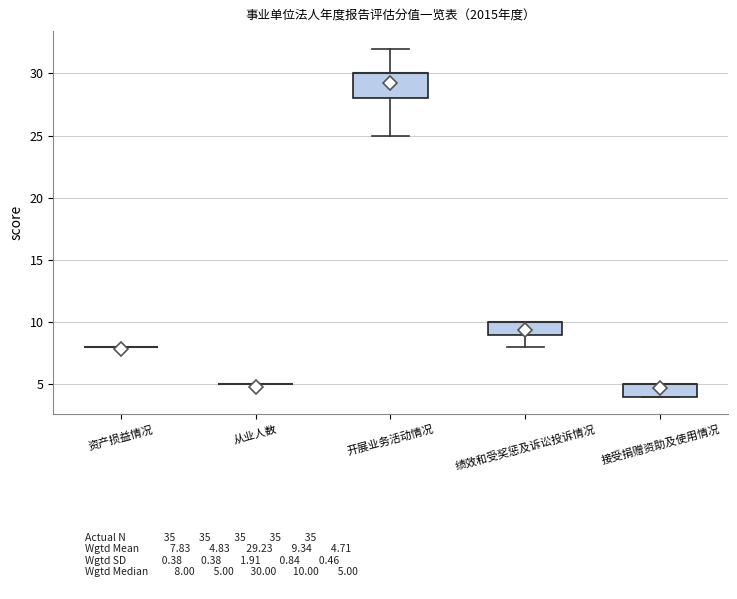

Reading left to right, transcribe this box plot: for each box, give where its median line is, the range the box spans, and where its two whiskers end, as read against the y-axis. The values are not printed on the chart, so give them approximately, as read against the axis.

资产损益情况: box collapsed to a line at 8, whiskers 8 to 8
从业人数: box collapsed to a line at 5, whiskers 5 to 5
开展业务活动情况: median 30 (drawn on the box's upper edge), box 28 to 30, whiskers 25 to 32
绩效和受奖惩及诉讼投诉情况: median 10 (drawn on the box's upper edge), box 9 to 10, whiskers 8 to 10
接受捐赠资助及使用情况: median 5 (drawn on the box's upper edge), box 4 to 5, whiskers 4 to 5